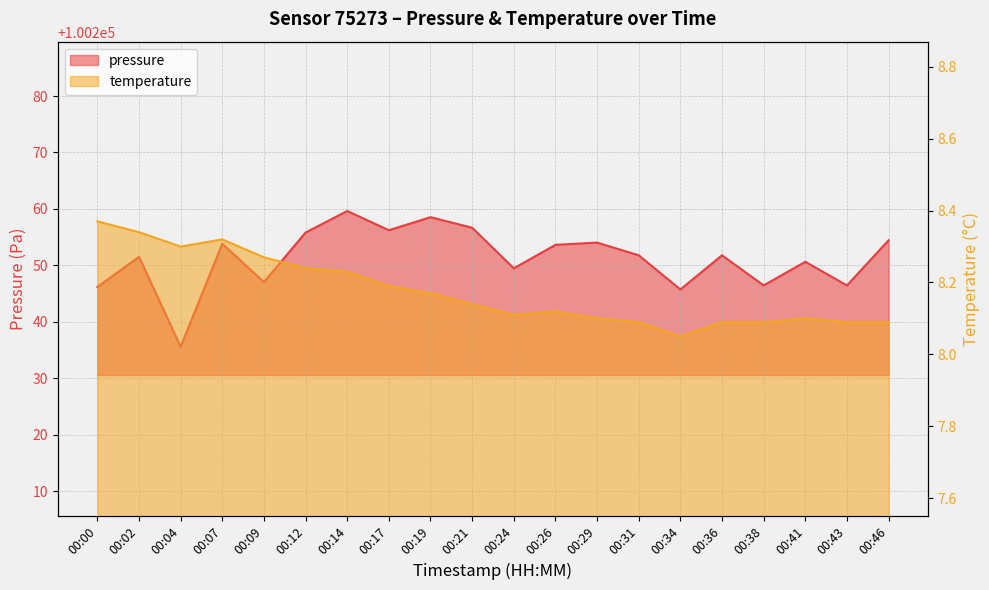

At which category does the chart reach its minimum across all series?

00:34